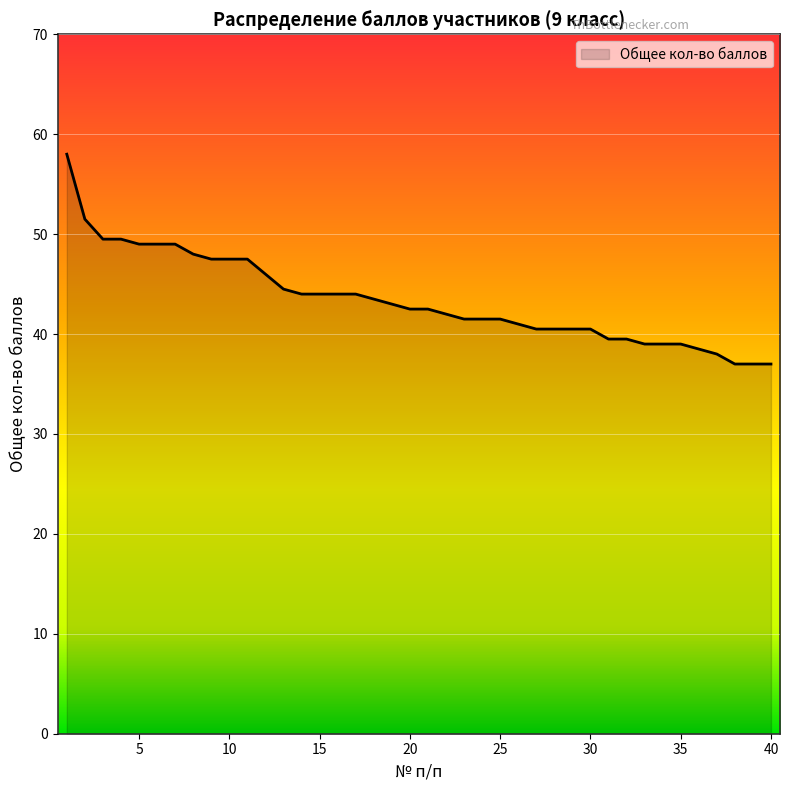

Count the number of categories in the chart.

40